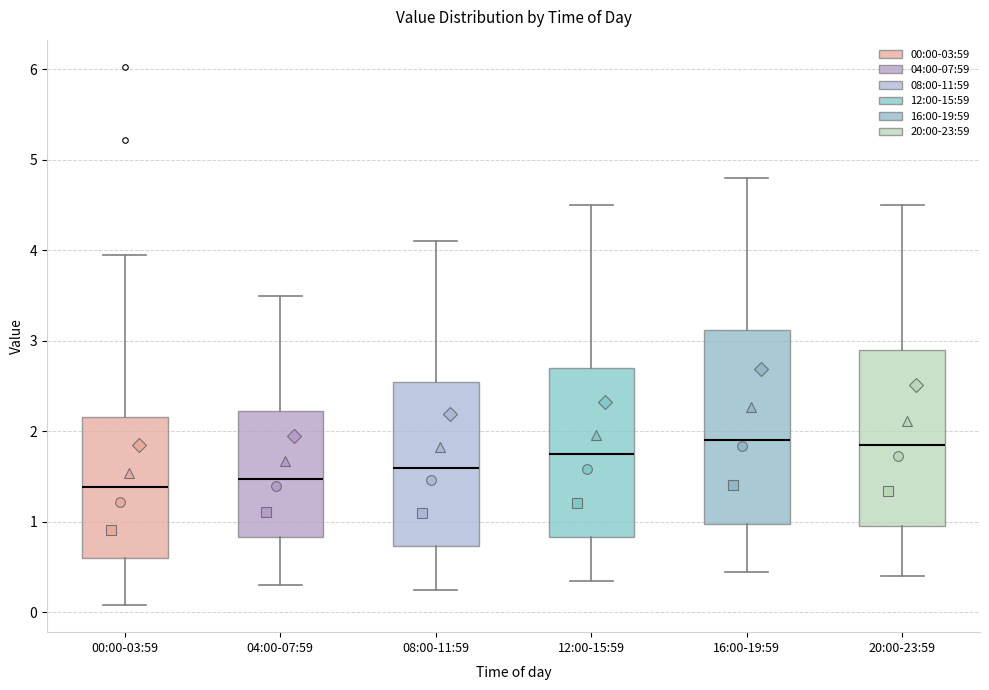

Which box is the tallest, from its lower edge to its upper edge?

16:00-19:59